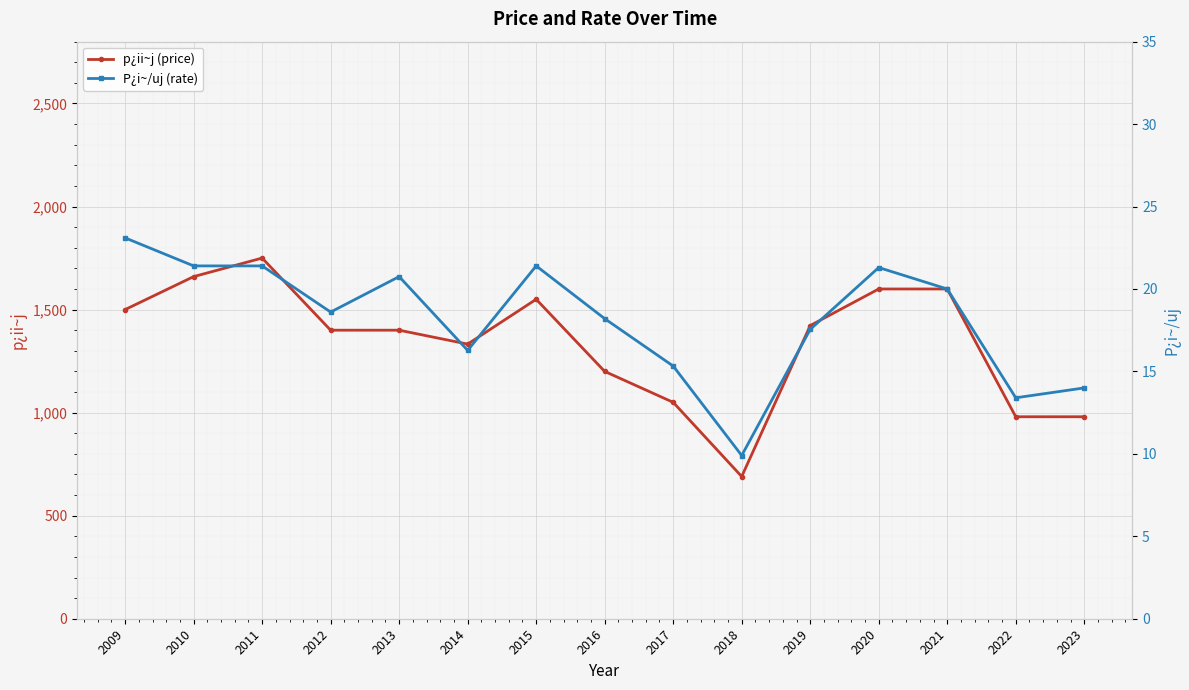

Is this an area chart (filled region under the line)?

No